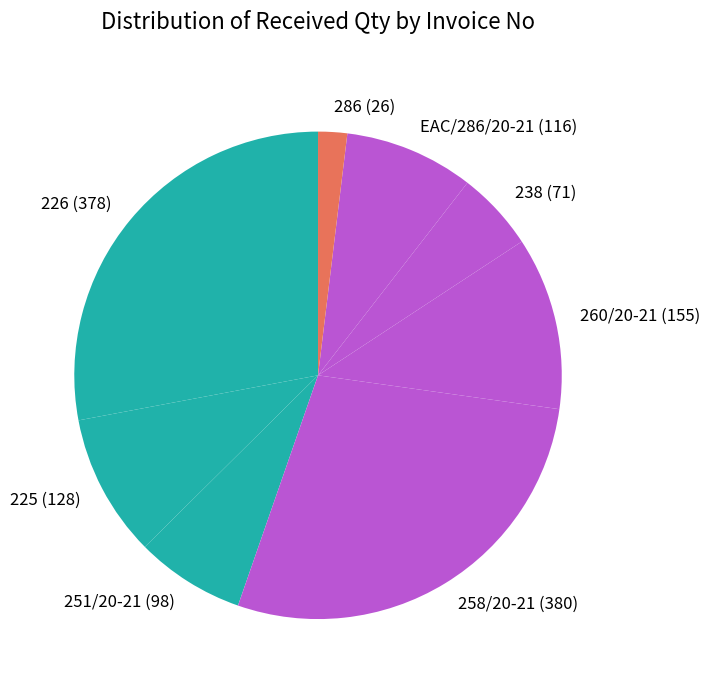

Which category has the smallest portion of the pie?

286